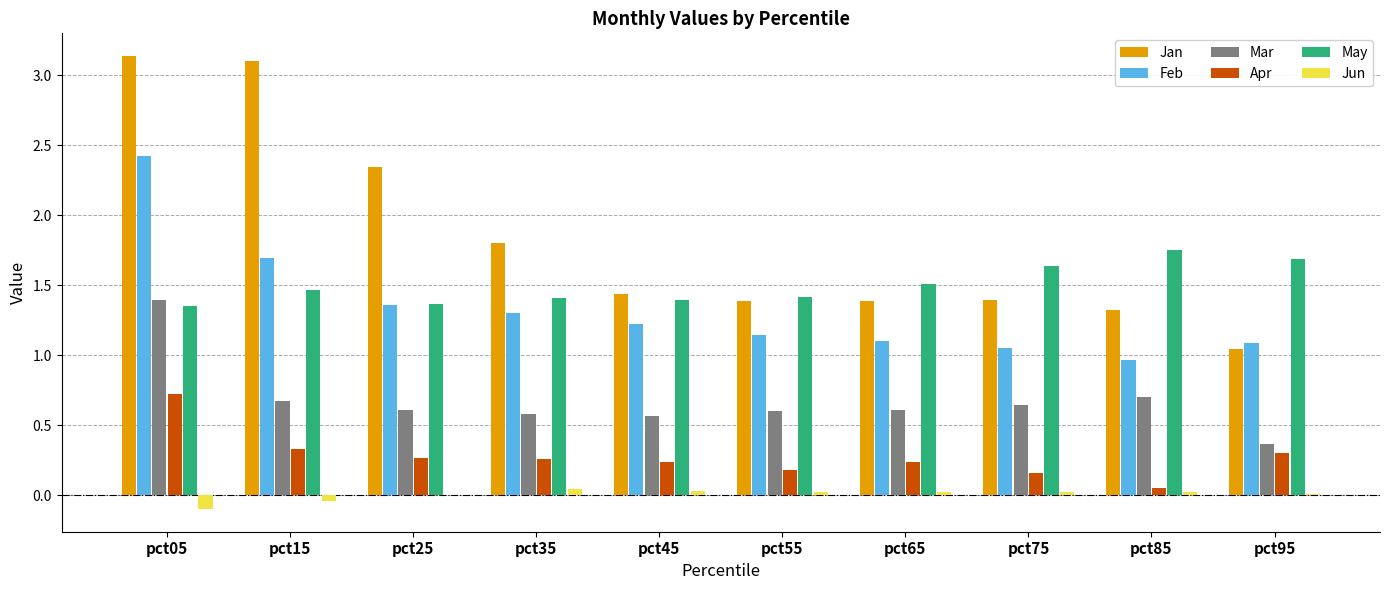

The Mar series shows 0.6 at pct95. True or false?

False